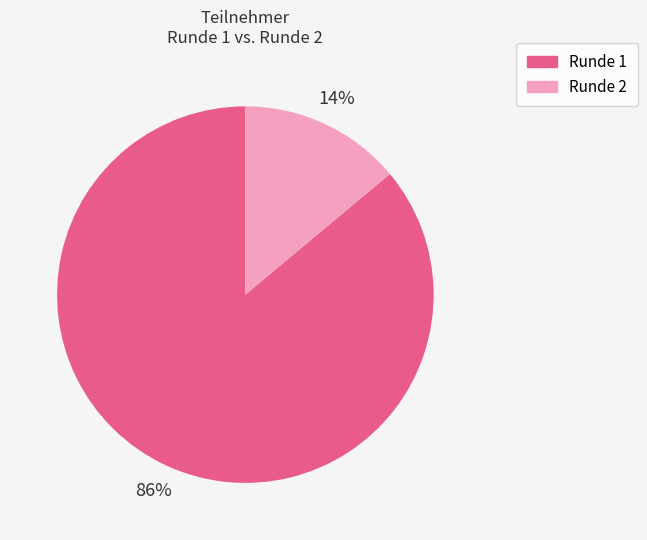

True or false: Runde 1 accounts for 72% of the total.

False